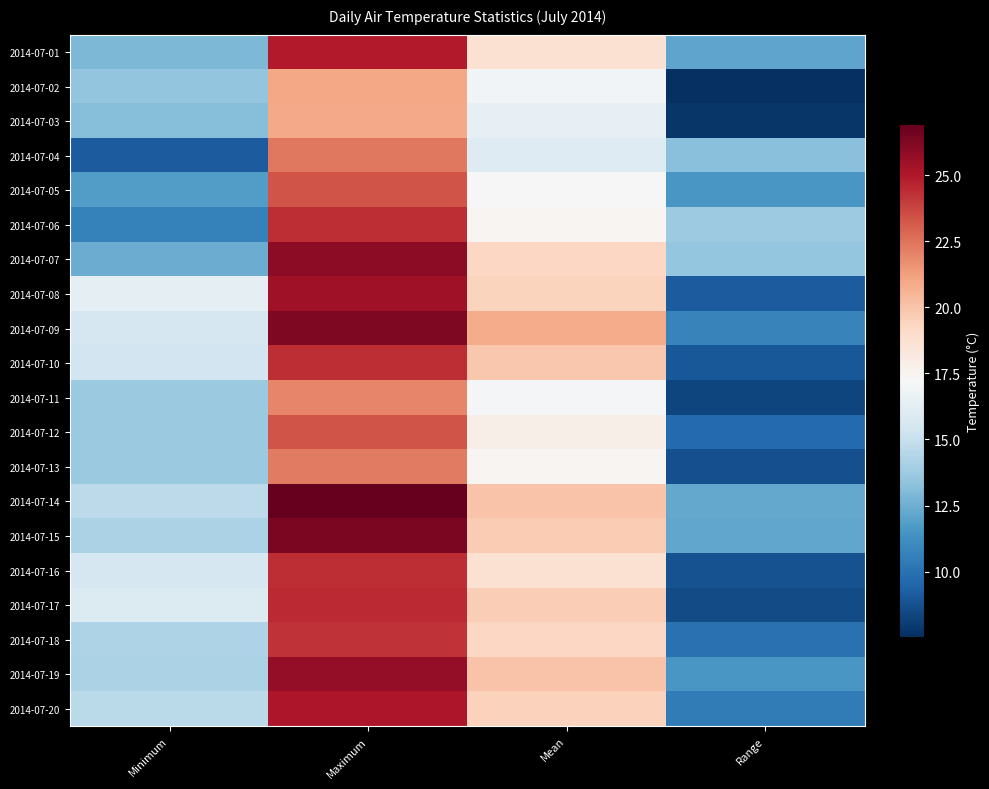

Reading left to right, transcribe all the data shown in this chart.

2014-07-01: Minimum=12.8	Maximum=25.0	Mean=18.7	Range=12.1
2014-07-02: Minimum=13.4	Maximum=21.0	Mean=17.0	Range=7.5
2014-07-03: Minimum=13.1	Maximum=20.9	Mean=16.4	Range=7.8
2014-07-04: Minimum=9.2	Maximum=22.4	Mean=16.0	Range=13.2
2014-07-05: Minimum=11.8	Maximum=23.4	Mean=17.2	Range=11.6
2014-07-06: Minimum=10.7	Maximum=24.4	Mean=17.4	Range=13.7
2014-07-07: Minimum=12.5	Maximum=25.9	Mean=19.2	Range=13.5
2014-07-08: Minimum=16.3	Maximum=25.5	Mean=19.4	Range=9.2
2014-07-09: Minimum=15.6	Maximum=26.3	Mean=20.9	Range=10.7
2014-07-10: Minimum=15.4	Maximum=24.4	Mean=19.8	Range=9.0
2014-07-11: Minimum=13.6	Maximum=22.0	Mean=17.0	Range=8.3
2014-07-12: Minimum=13.6	Maximum=23.3	Mean=17.8	Range=9.7
2014-07-13: Minimum=13.6	Maximum=22.3	Mean=17.5	Range=8.7
2014-07-14: Minimum=14.7	Maximum=26.9	Mean=20.0	Range=12.3
2014-07-15: Minimum=14.2	Maximum=26.4	Mean=19.7	Range=12.2
2014-07-16: Minimum=15.6	Maximum=24.4	Mean=18.7	Range=8.8
2014-07-17: Minimum=15.9	Maximum=24.5	Mean=19.6	Range=8.5
2014-07-18: Minimum=14.2	Maximum=24.3	Mean=19.2	Range=10.0
2014-07-19: Minimum=14.2	Maximum=25.8	Mean=20.0	Range=11.6
2014-07-20: Minimum=14.6	Maximum=25.1	Mean=19.4	Range=10.5